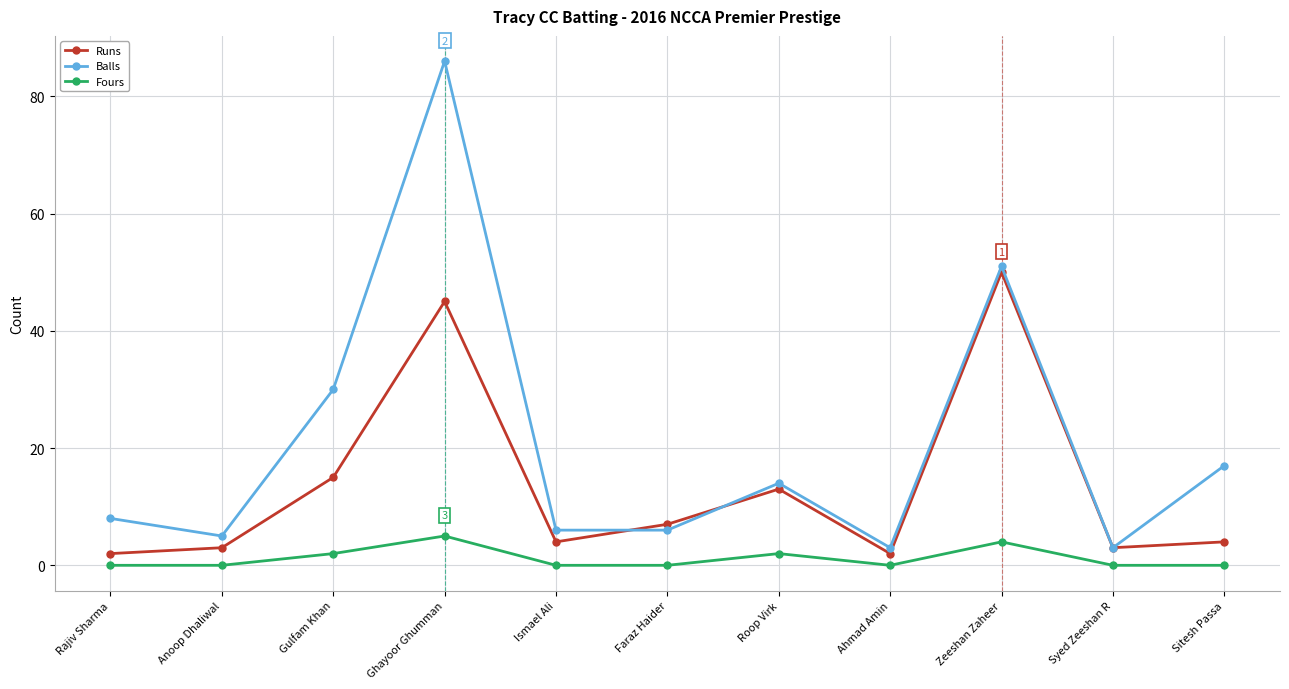

True or false: Fours has more than 1 interior local peaks.

True